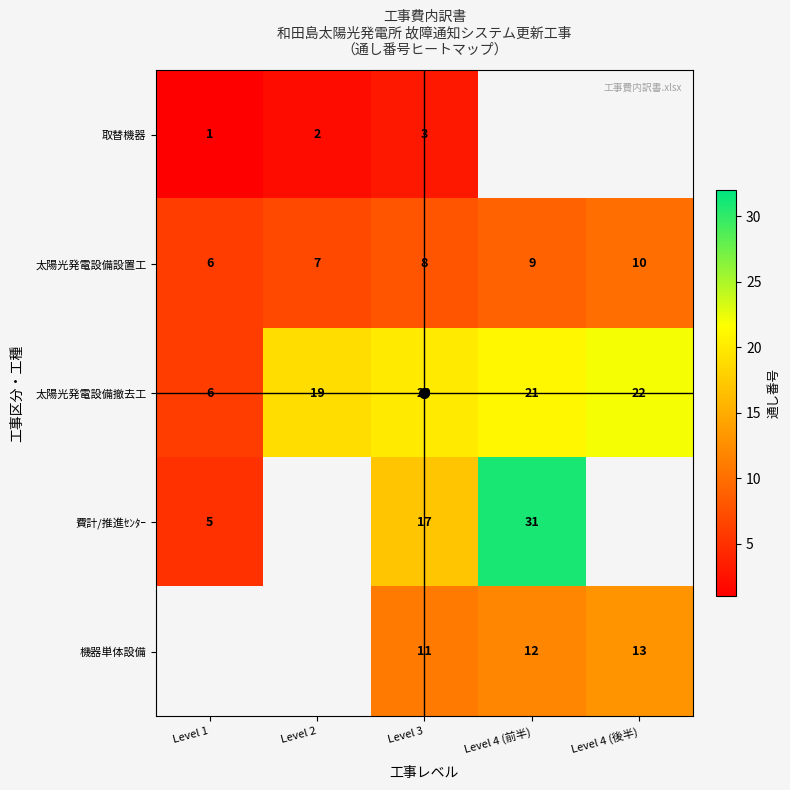

How many distinct data groups are displayed?

5